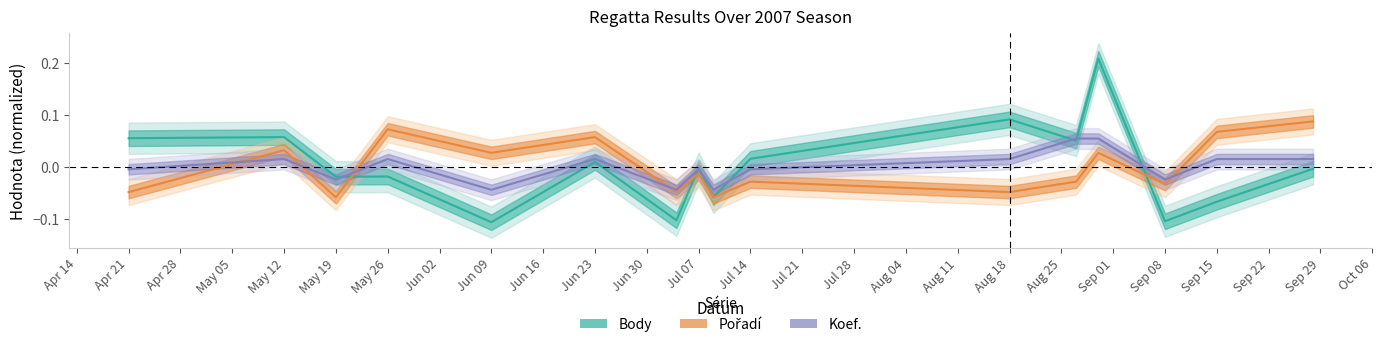

Is the value of Body at 2007-07-07 greater than the value of Pořadí at 2007-08-27?

Yes